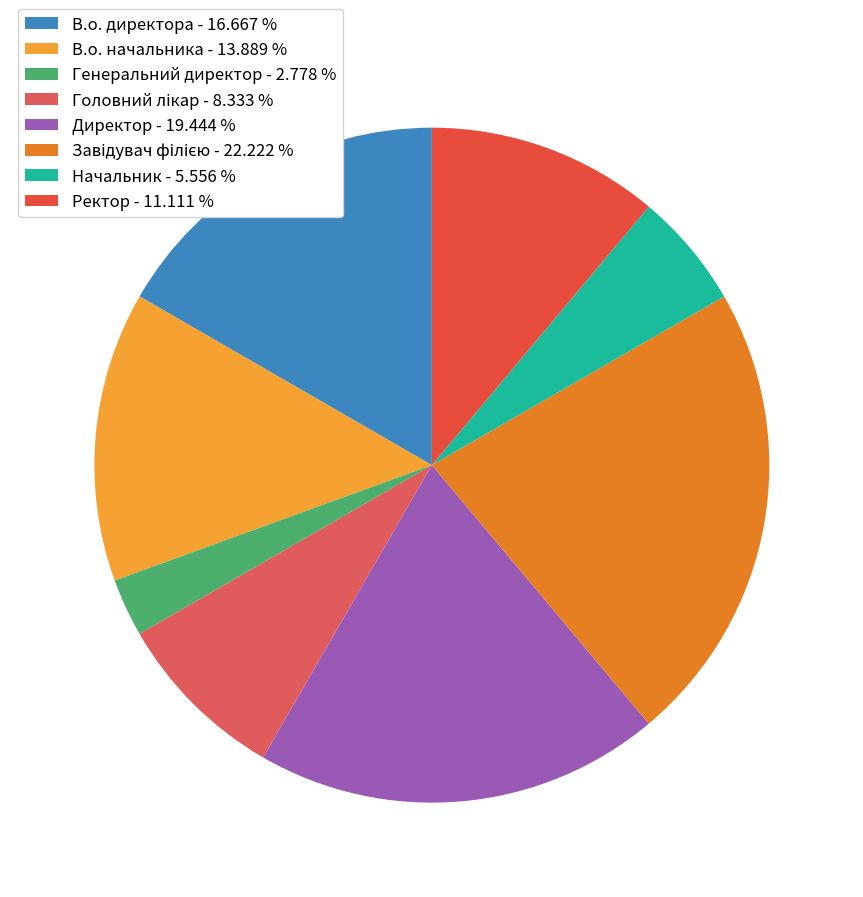

Rank the categories by value from lowest to highest.

Генеральний директор, Начальник, Головний лікар, Ректор, В.о. начальника, В.о. директора, Директор, Завідувач філією